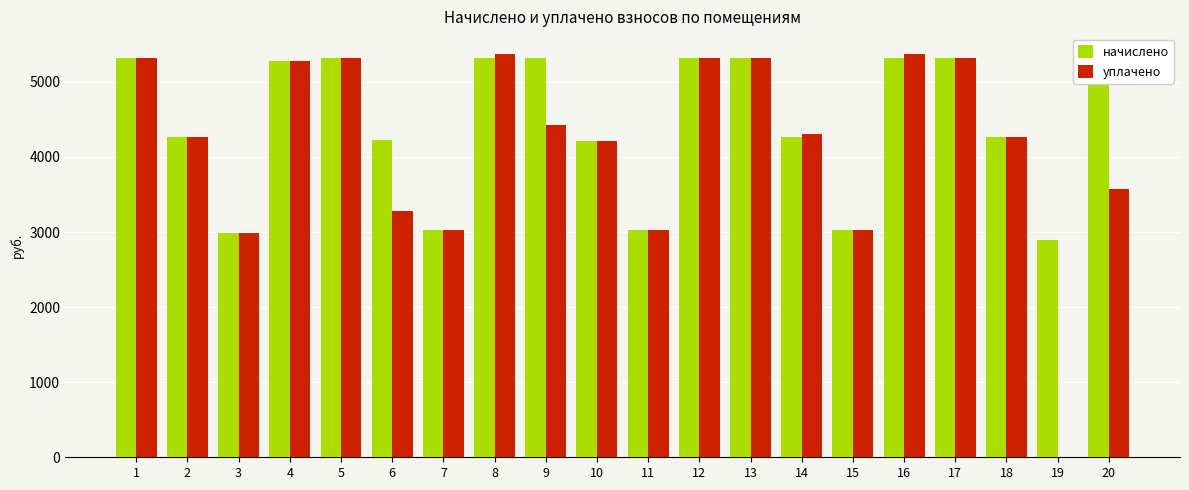

What is the sum of the начислено values at 20 and 18?

9513.7